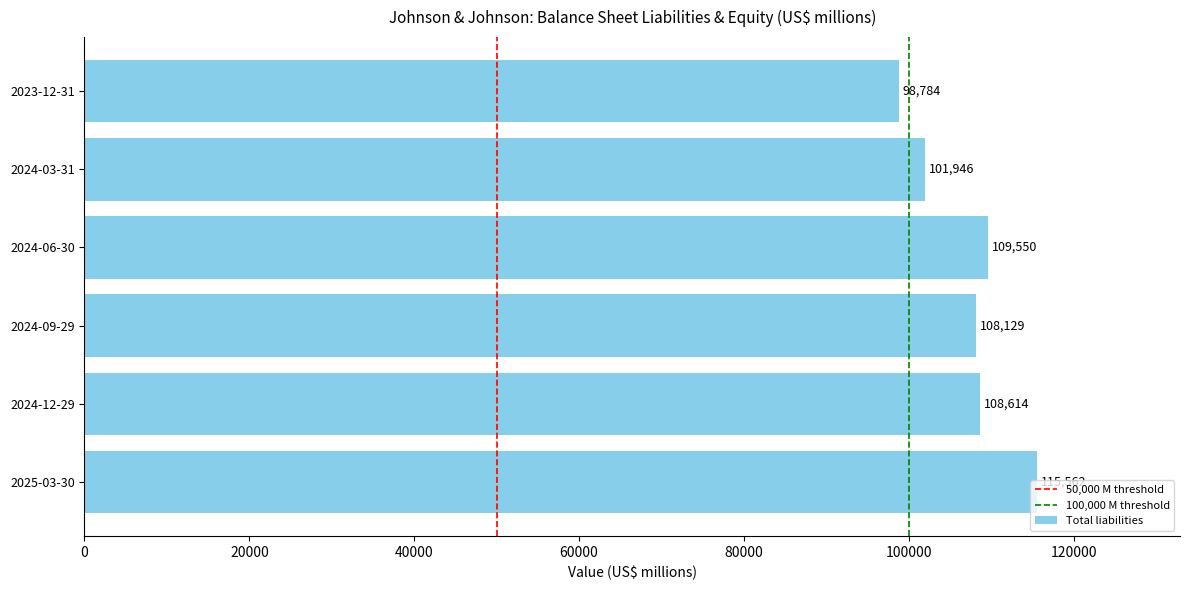

Read the value at 2023-12-31, to the nearest 100.

98800